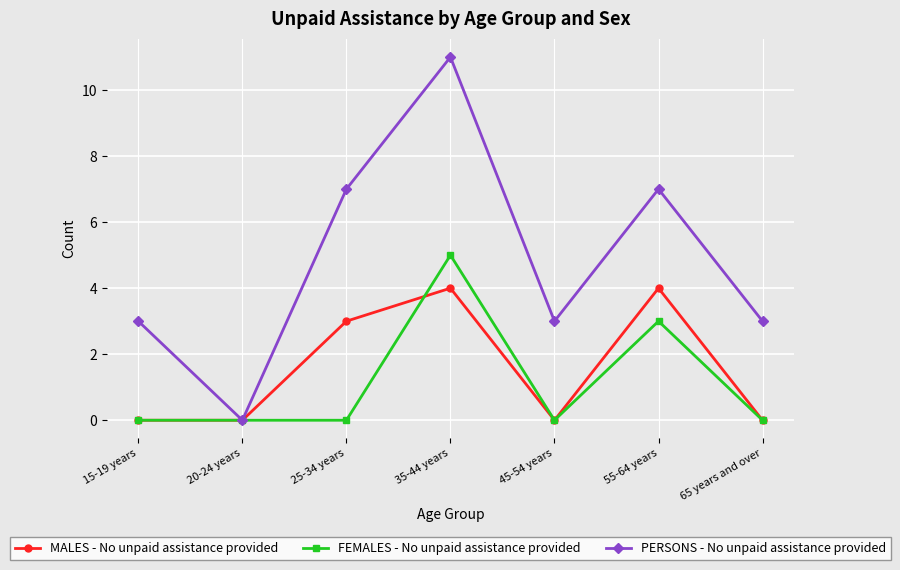

True or false: PERSONS - No unpaid assistance provided has a value of 2 at 15-19 years.

False